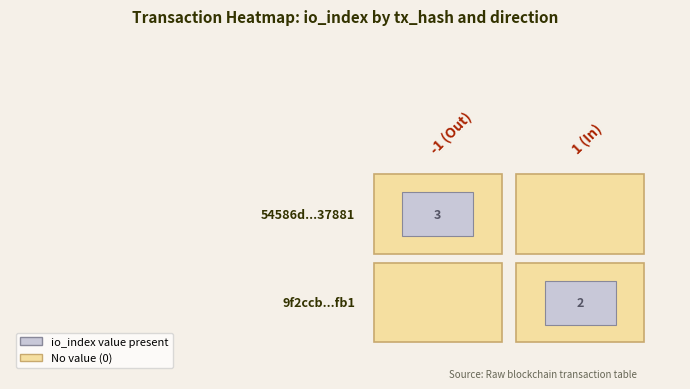

True or false: 9f2ccb2053835ea93fc90624c66cb6cda398fb1 has a value of 2 at io_index.

True